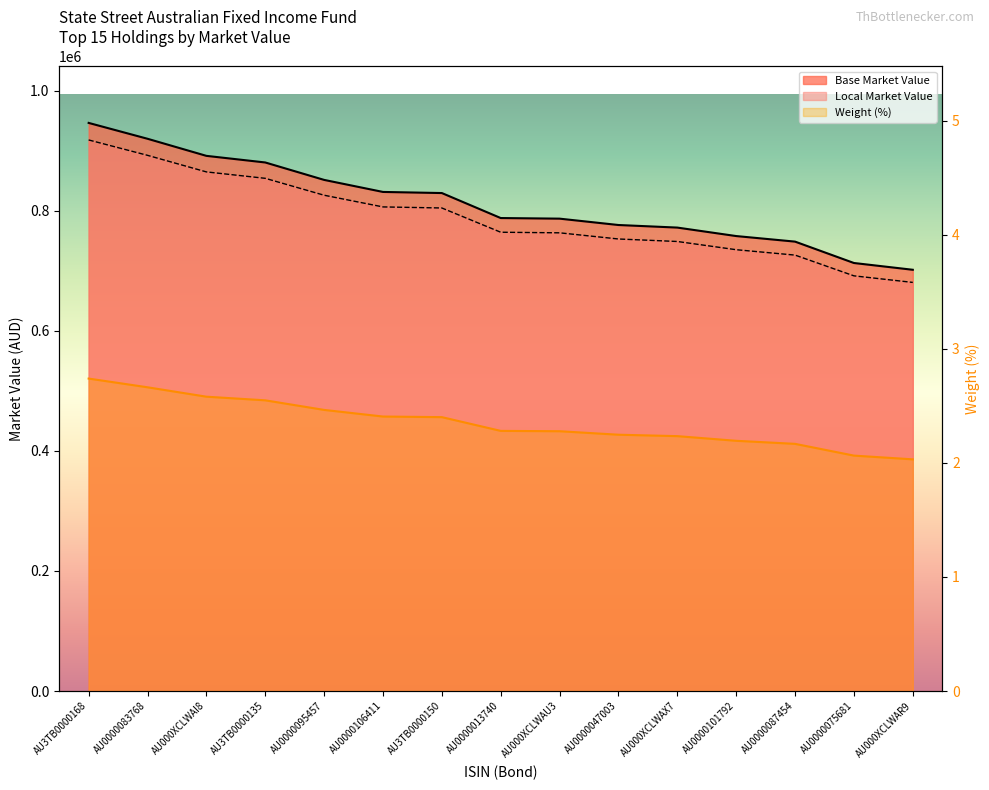

What are all the series names shown in the legend?

Base Market Value, Local Market Value, Weight (%)